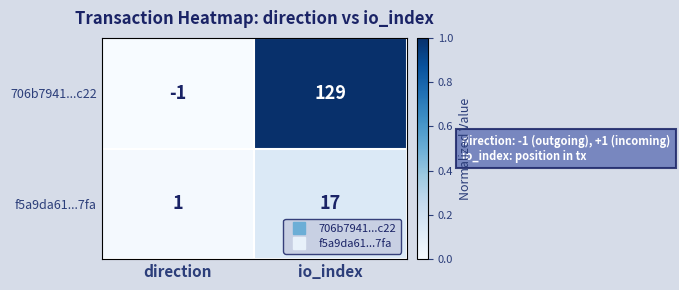

The value of 706b7941...c22 at direction is -1. True or false?

True